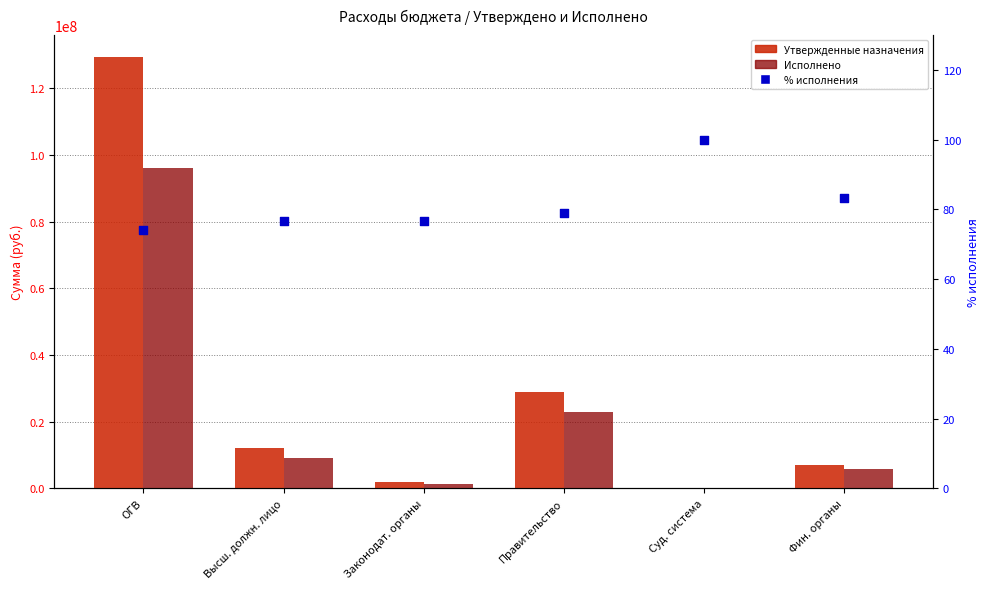

What are all the series names shown in the legend?

Утвержденные назначения, Исполнено, % исполнения